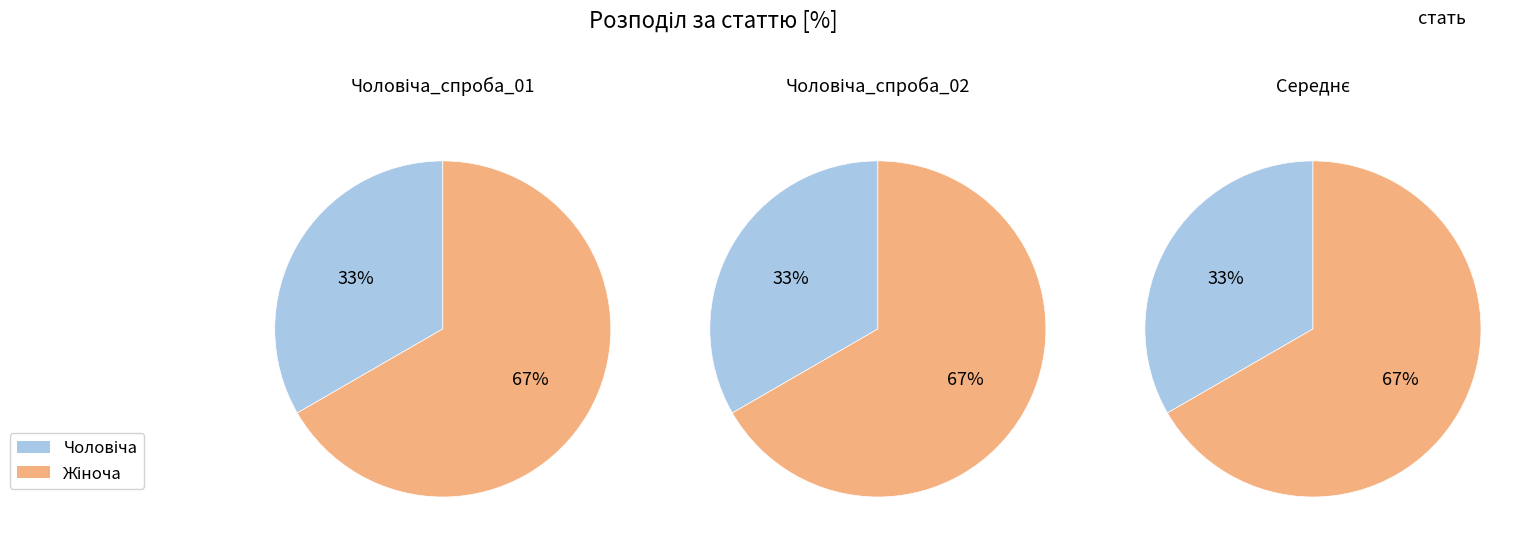

What is the ratio of the value at Жіноча to the value at Чоловіча?

2.0